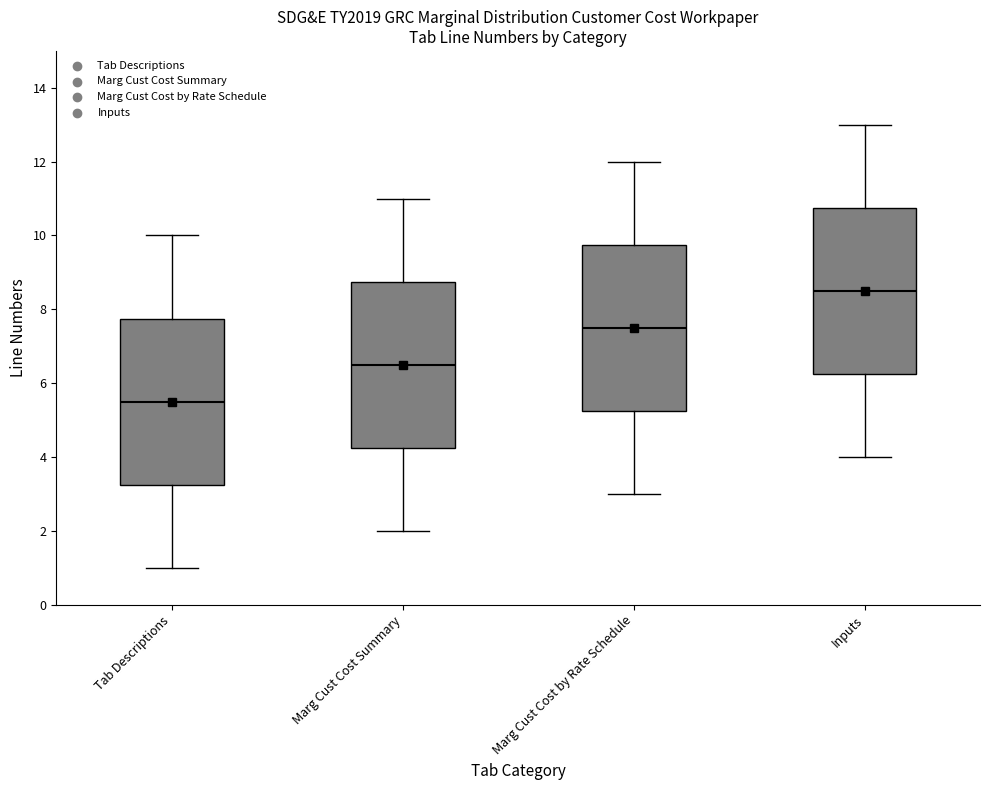

Reading left to right, transcribe this box plot: for each box, give where its median line is, the range the box spans, and where its two whiskers end, as read against the y-axis. The values are not printed on the chart, so give them approximately, as read against the axis.

Tab Descriptions: median 5.6, box 3.2 to 7.8, whiskers 1.0 to 10.0
Marg Cust Cost Summary: median 6.6, box 4.2 to 8.8, whiskers 2.0 to 11.0
Marg Cust Cost by Rate Schedule: median 7.6, box 5.2 to 9.8, whiskers 3.0 to 12.0
Inputs: median 8.6, box 6.2 to 10.8, whiskers 4.0 to 13.0